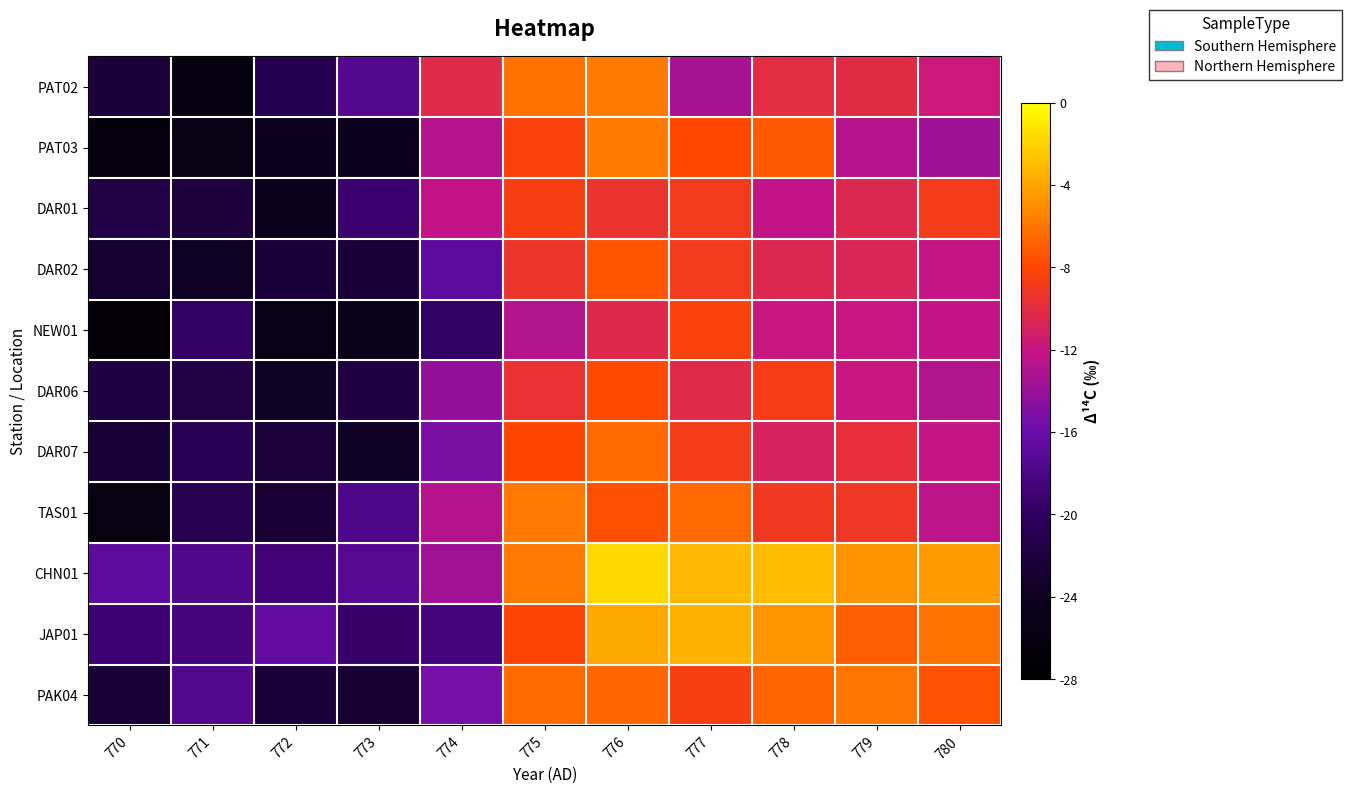

What is the total value across all series at 774?

-161.3